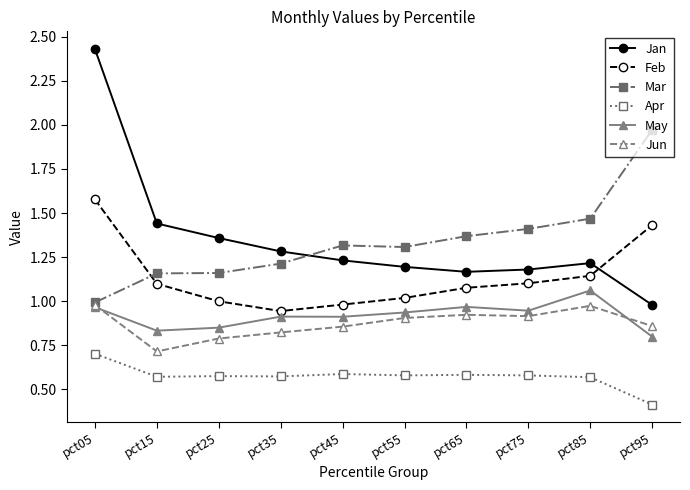

Is the value of Apr at pct35 greater than the value of Jun at pct95?

No